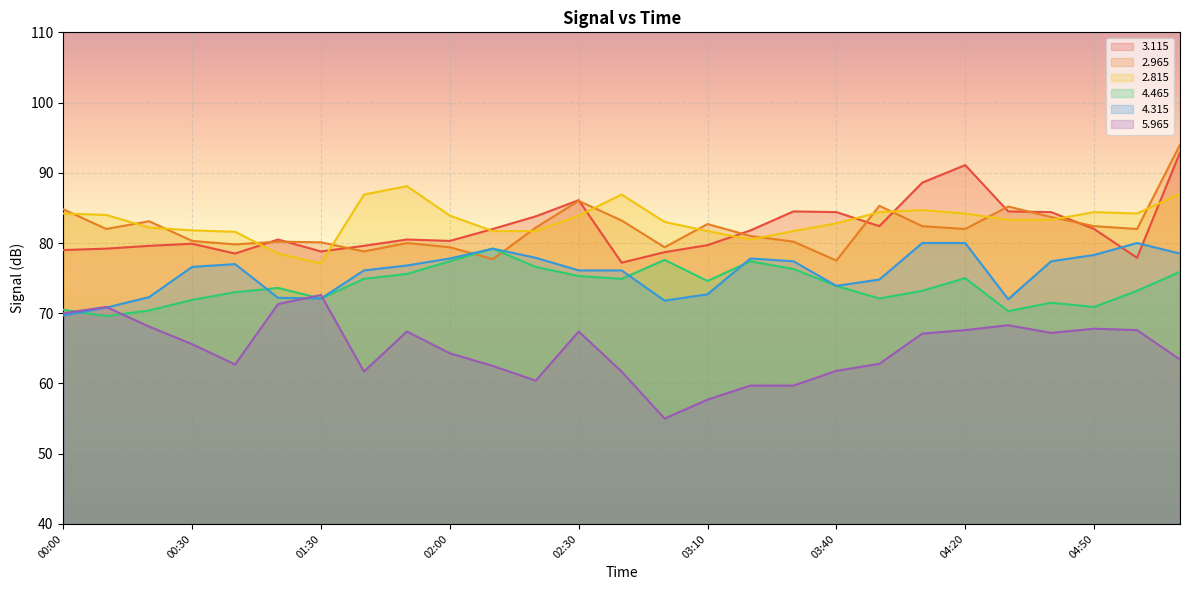

How many times do   4.465 and   5.965 cross each other?

4